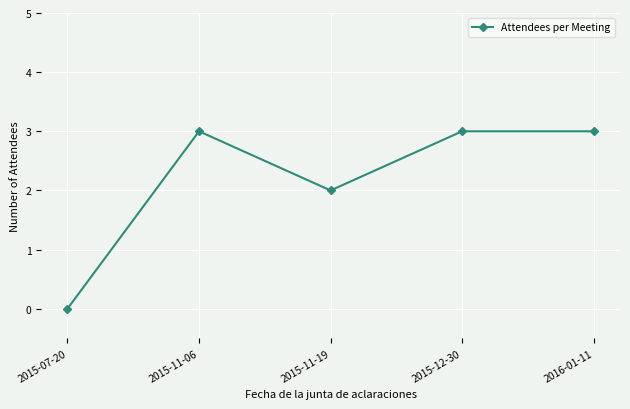

Reading left to right, what are all the values shown in this chart?

0	3	2	3	3